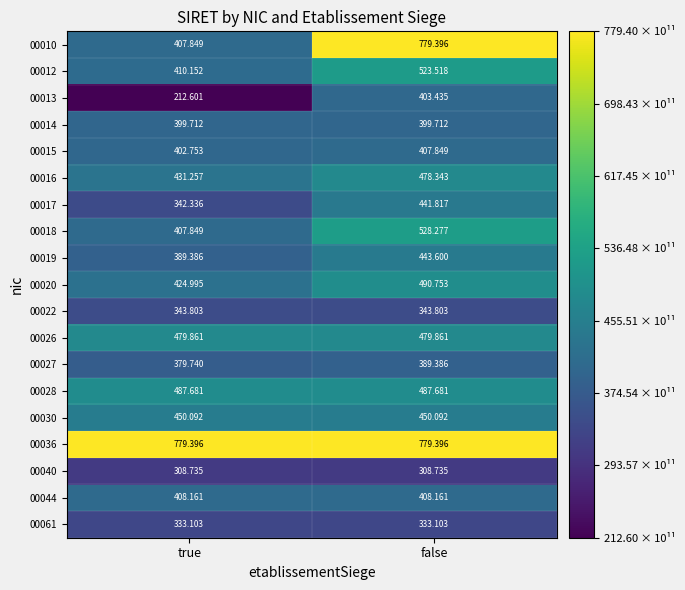

What is the total value across all series at false?

8876.9